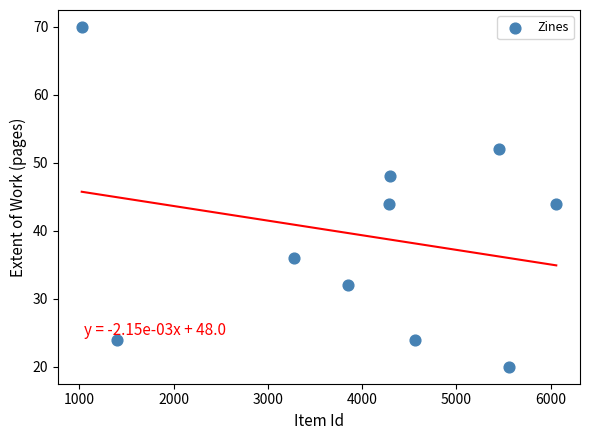

What is the average Y value?

39